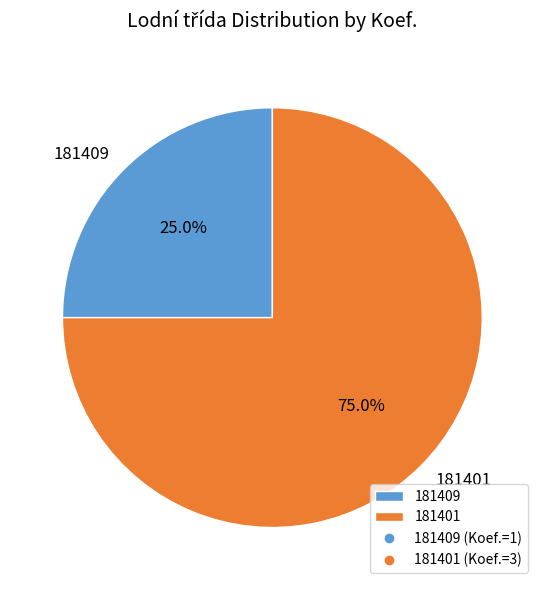

Which slice represents more than half of the pie?

181401